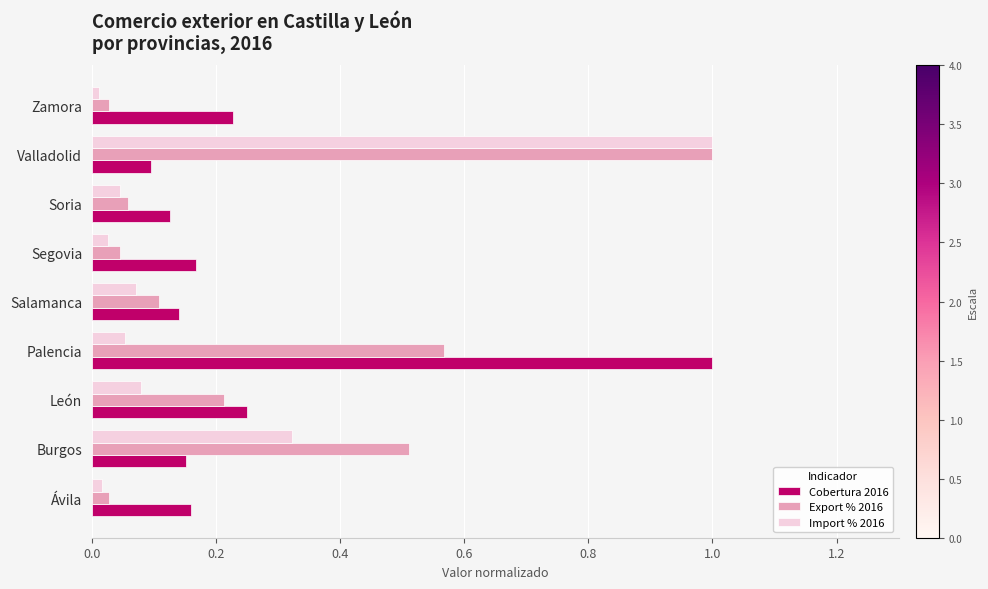

How many distinct data groups are displayed?

3